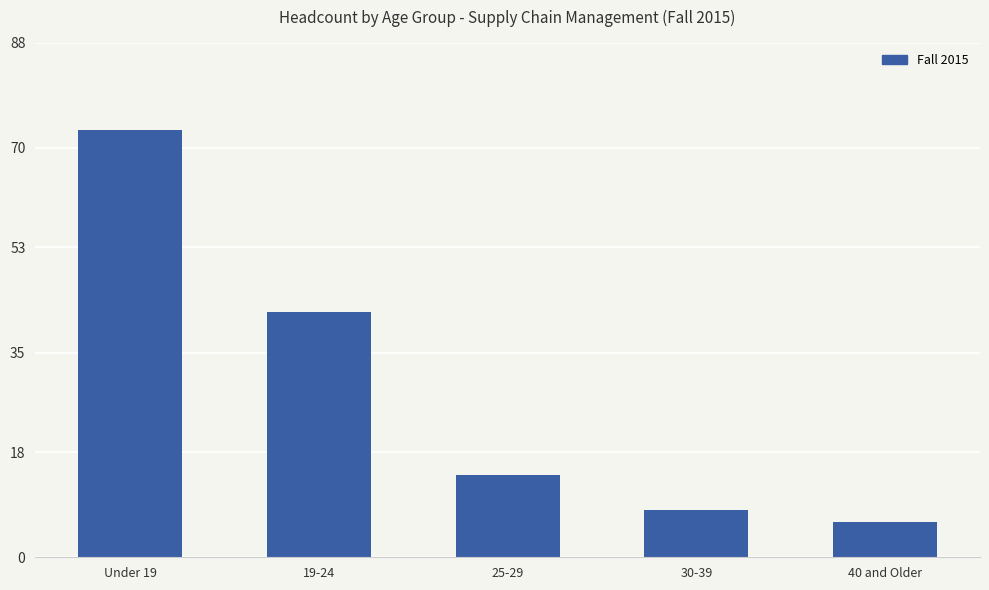

What is the average value?

29